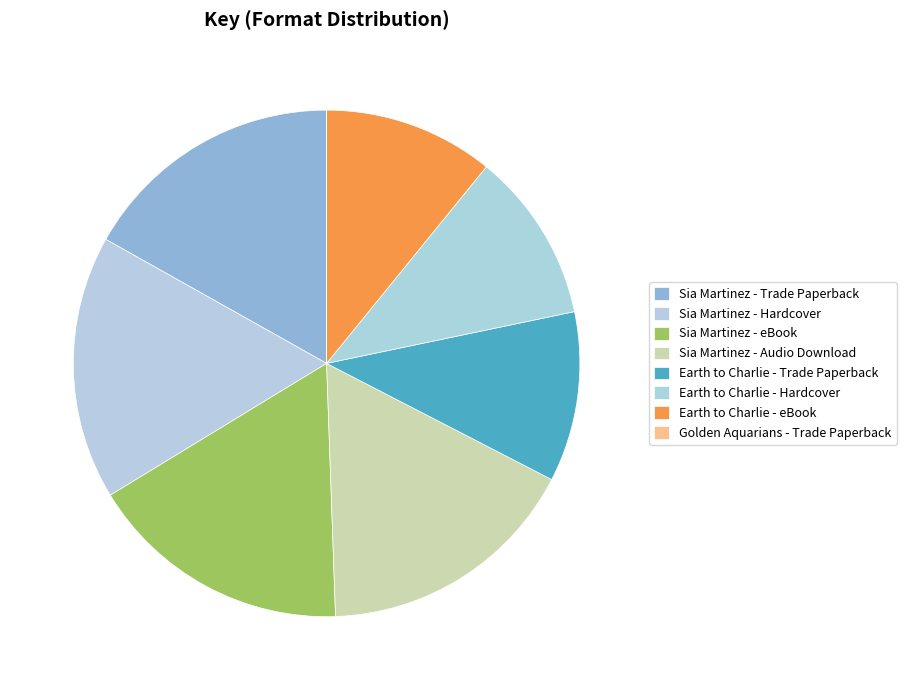

To the nearest percent, what is the combined percentage of Earth to Charlie - Trade Paperback and Golden Aquarians - Trade Paperback?

11%